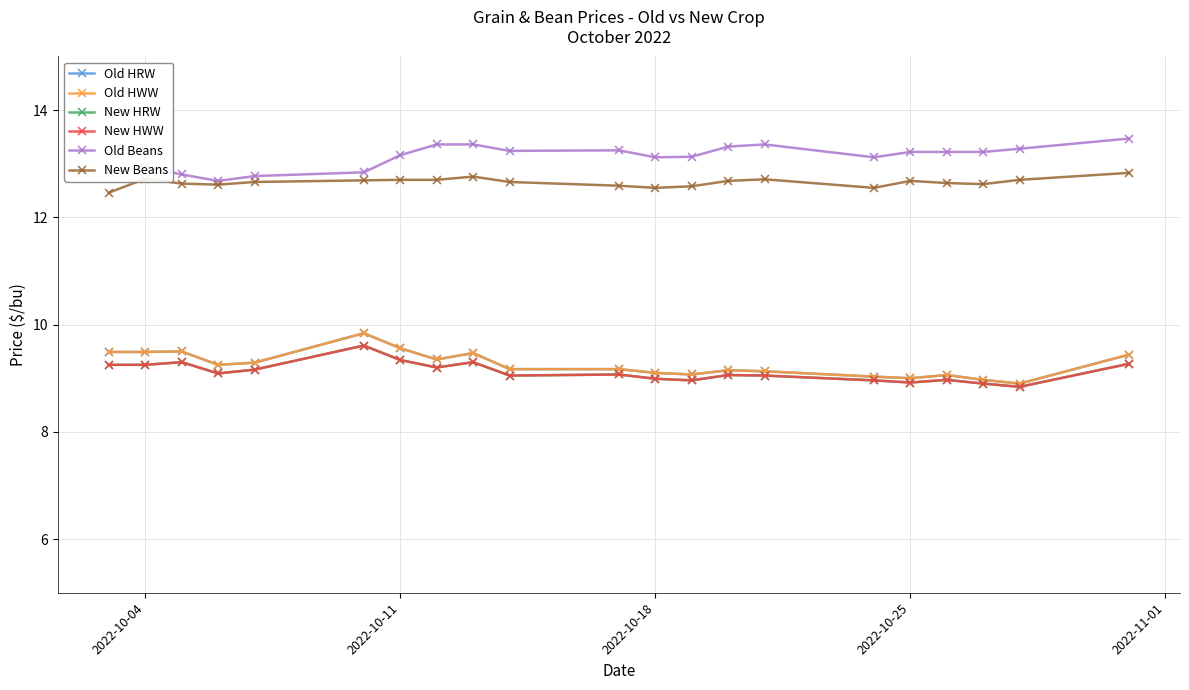

Is this an area chart (filled region under the line)?

No